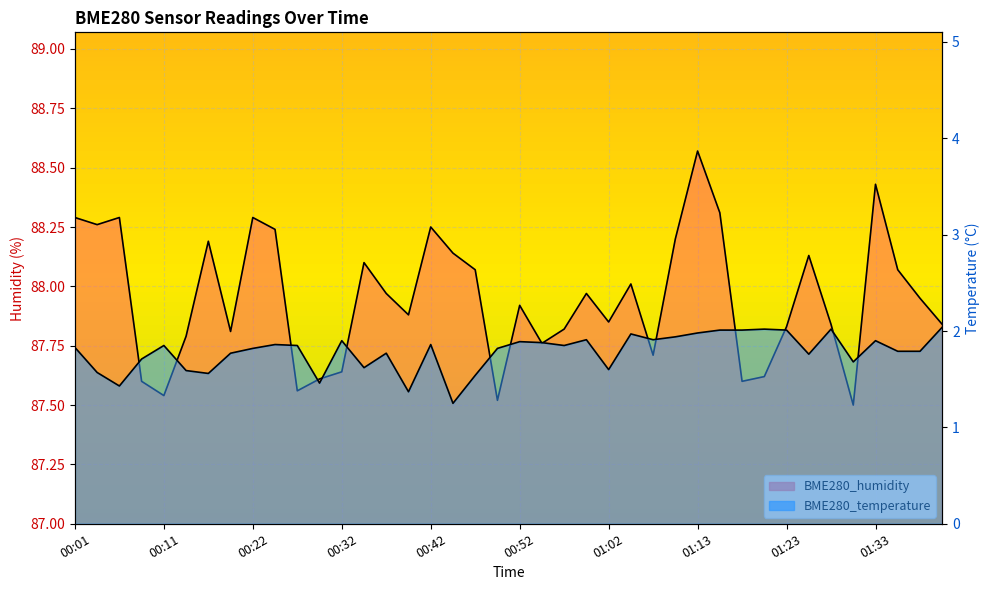

The BME280_temperature series shows 1.4 at 00:40. True or false?

True